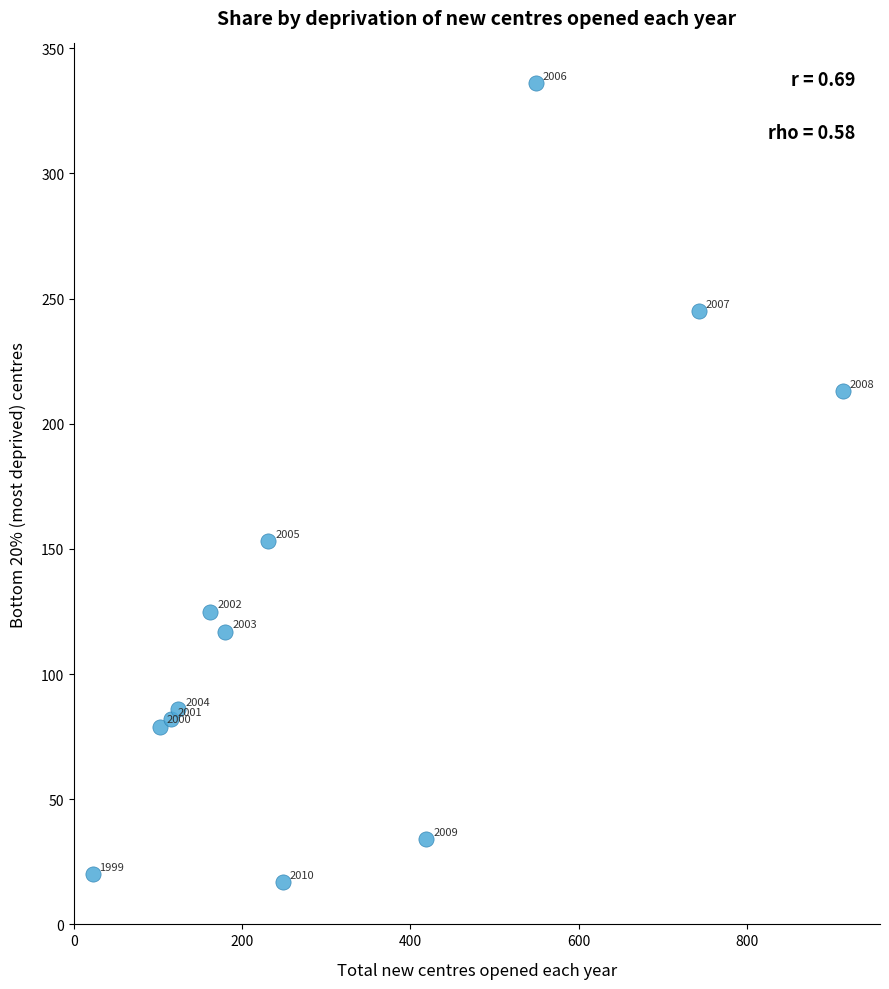

What Y value in the scatter plot is closest to 176?

153